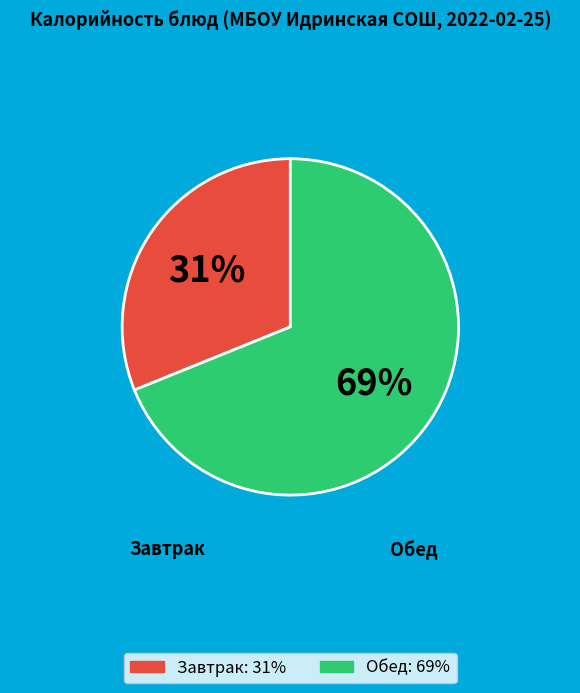

Is there a majority slice in this chart?

Yes